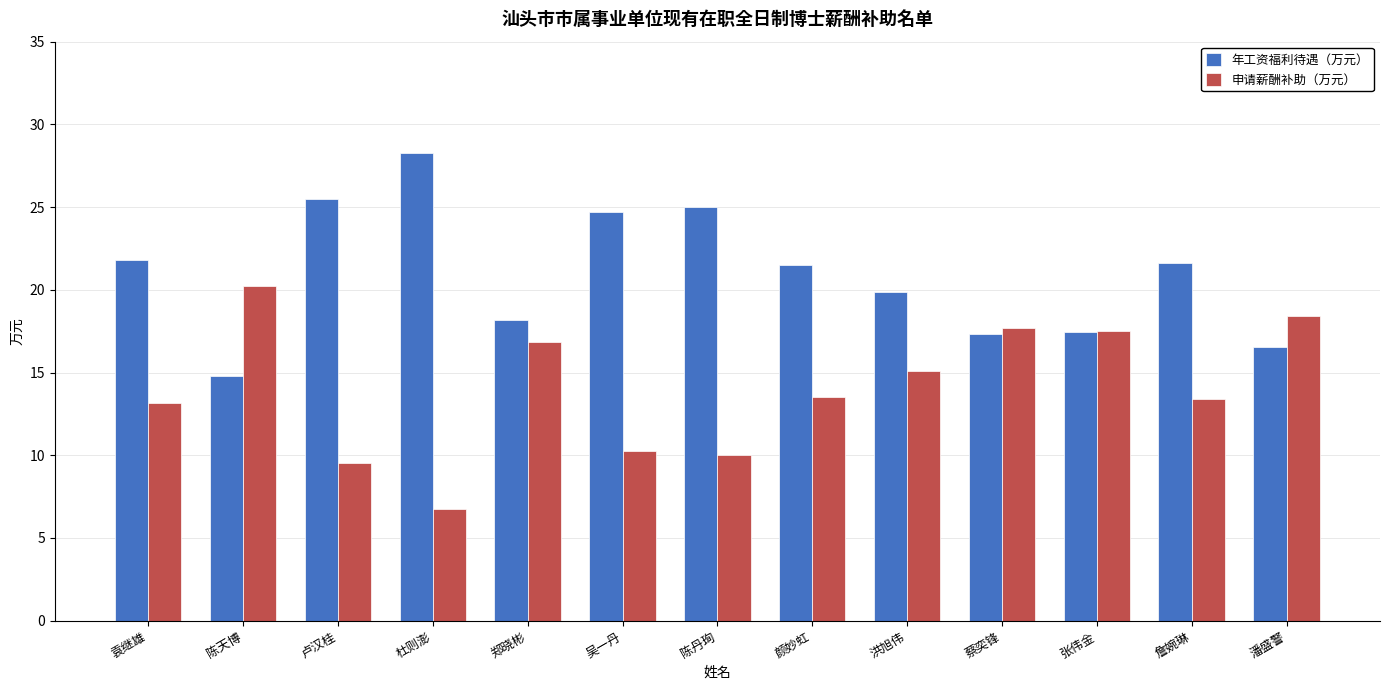

How many data points does each series have?

13